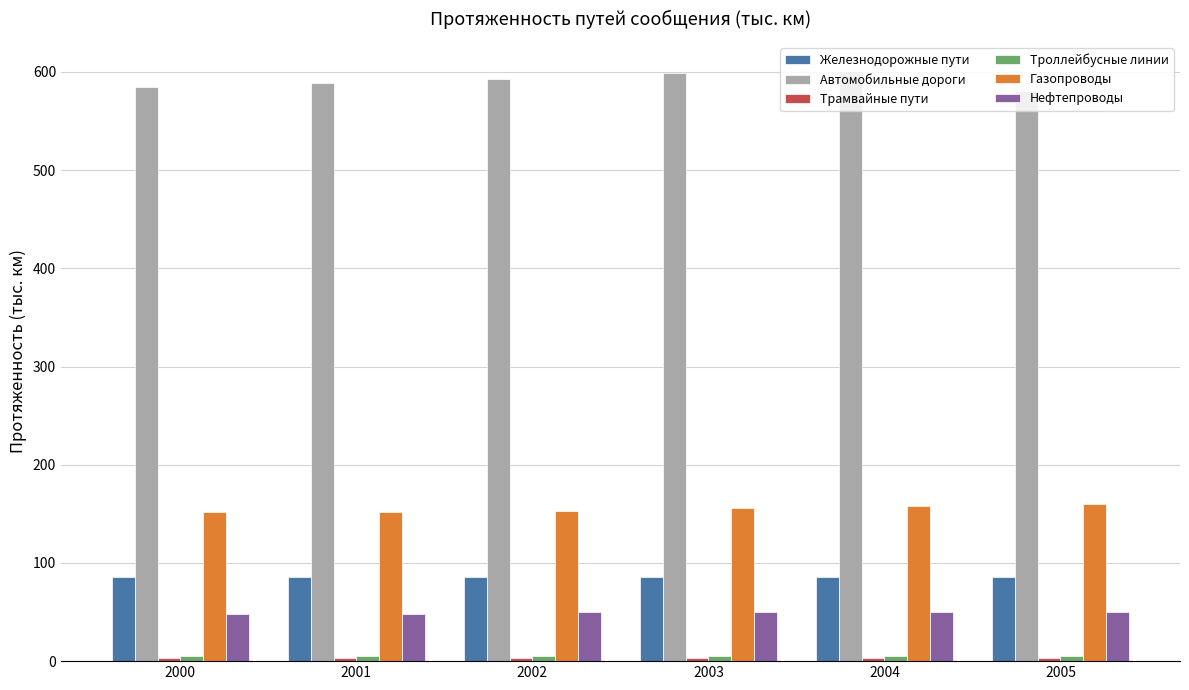

The value of Газопроводы at 2003 is 156.1. True or false?

True